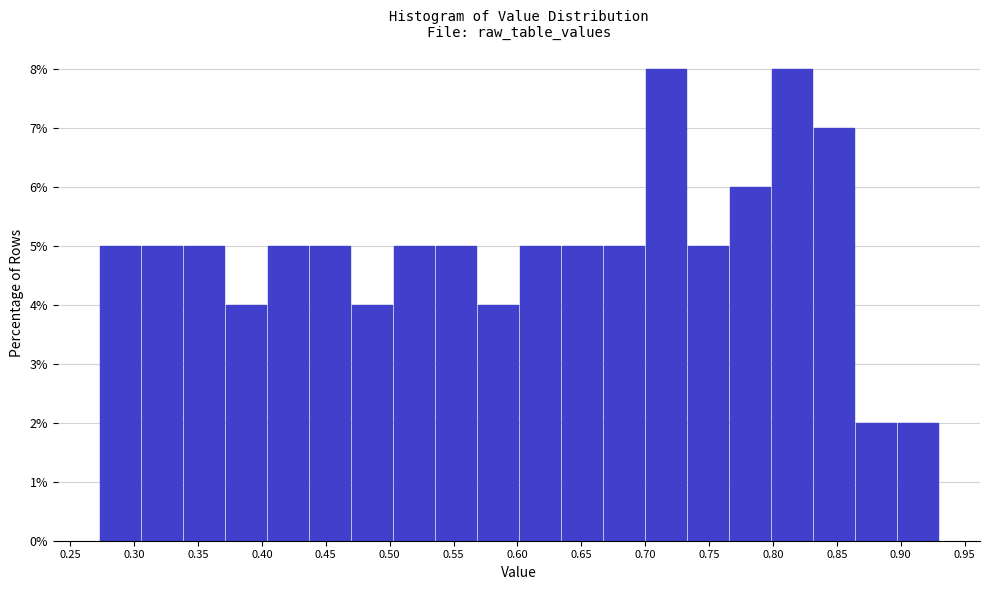

Reading left to right, list every bar in this chart as the range it spans on the x-axis followed by its height. Neither the bar edges nor the heights are printed on the chart, so give them approximately, as read against the axes.

0.275 to 0.305: 5
0.305 to 0.340: 5
0.340 to 0.370: 5
0.370 to 0.405: 4
0.405 to 0.435: 5
0.435 to 0.470: 5
0.470 to 0.505: 4
0.505 to 0.535: 5
0.535 to 0.570: 5
0.570 to 0.600: 4
0.600 to 0.635: 5
0.635 to 0.670: 5
0.670 to 0.700: 5
0.700 to 0.735: 8
0.735 to 0.765: 5
0.765 to 0.800: 6
0.800 to 0.830: 8
0.830 to 0.865: 7
0.865 to 0.900: 2
0.900 to 0.930: 2